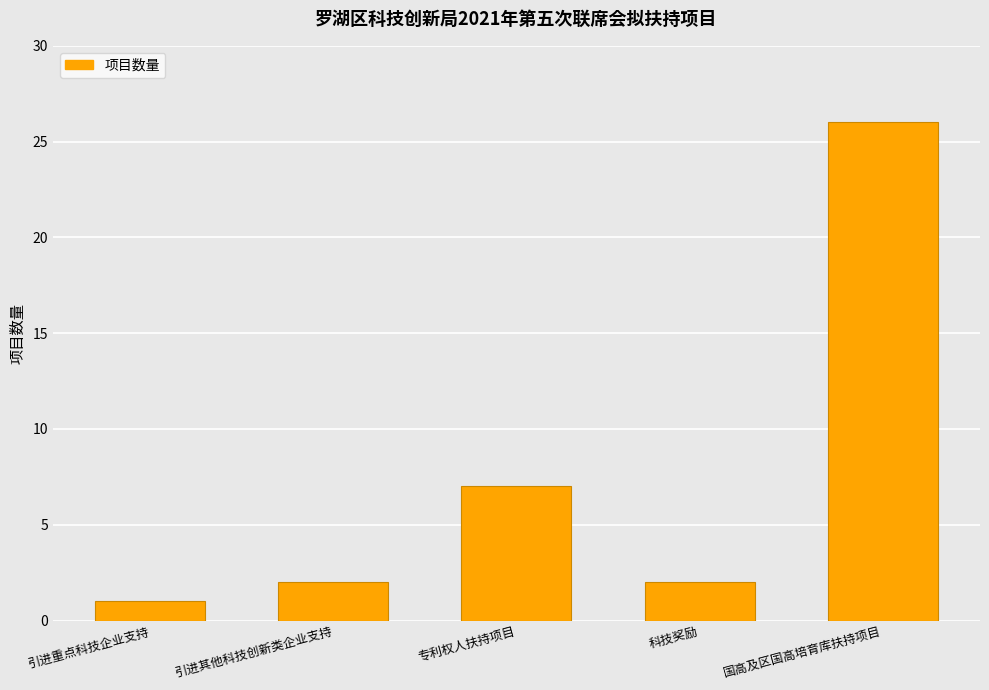

How many categories are shown in the chart?

5